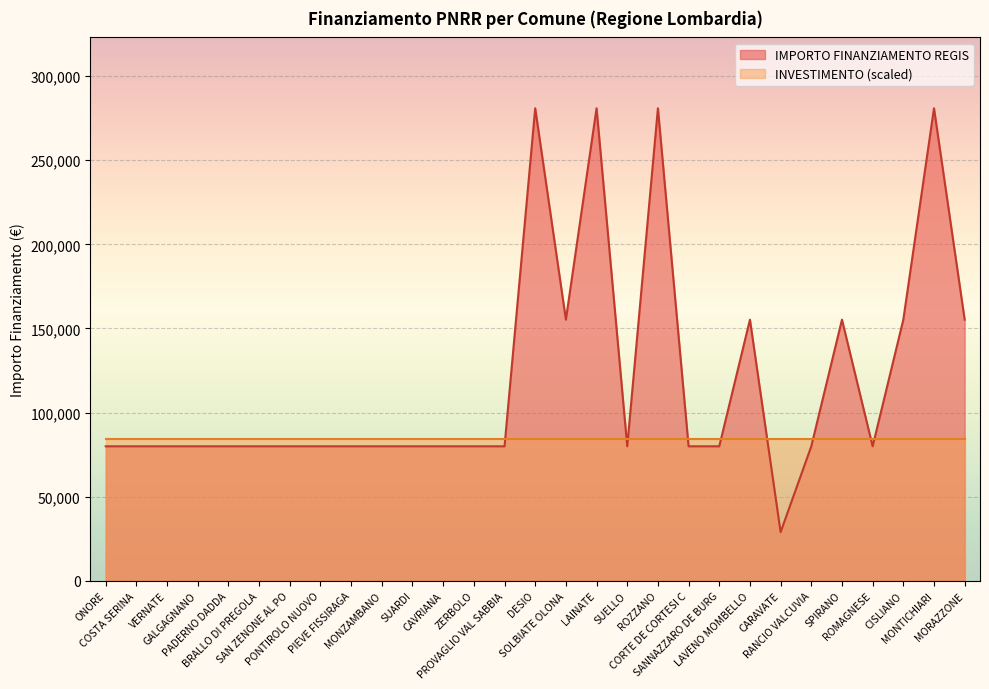

How many values are between 79922 and 155234?

24